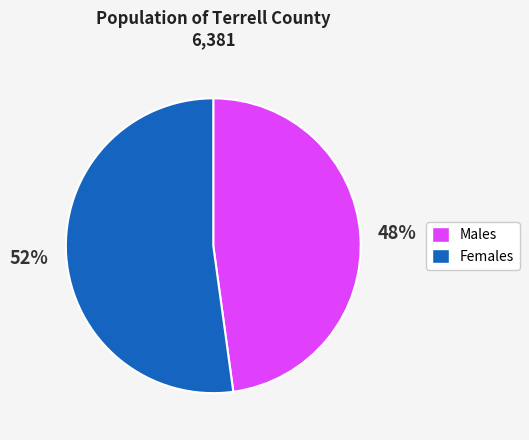

Does any single category account for the majority?

Yes